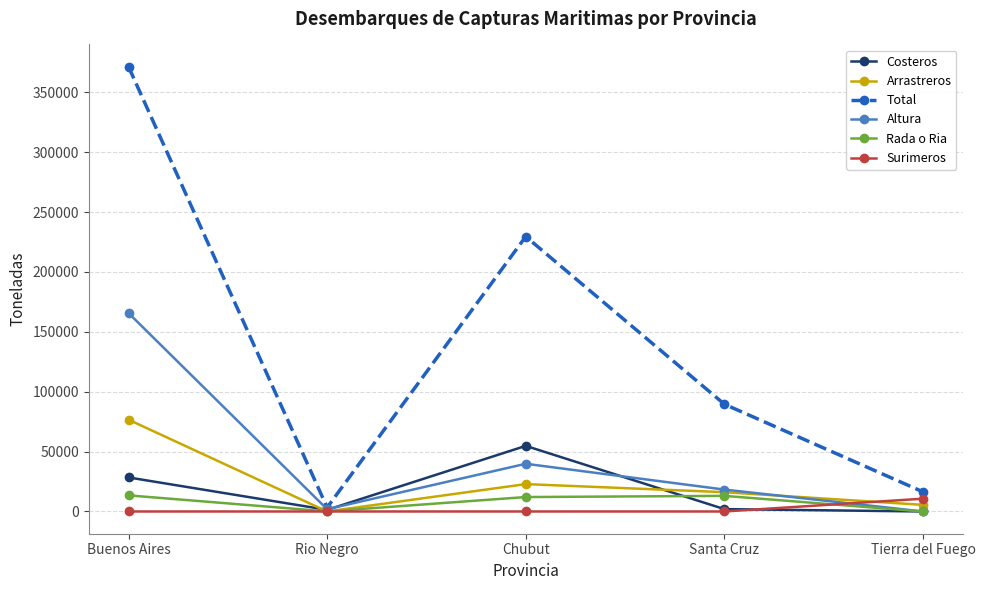

At which category does the chart reach its peak across all series?

Buenos Aires